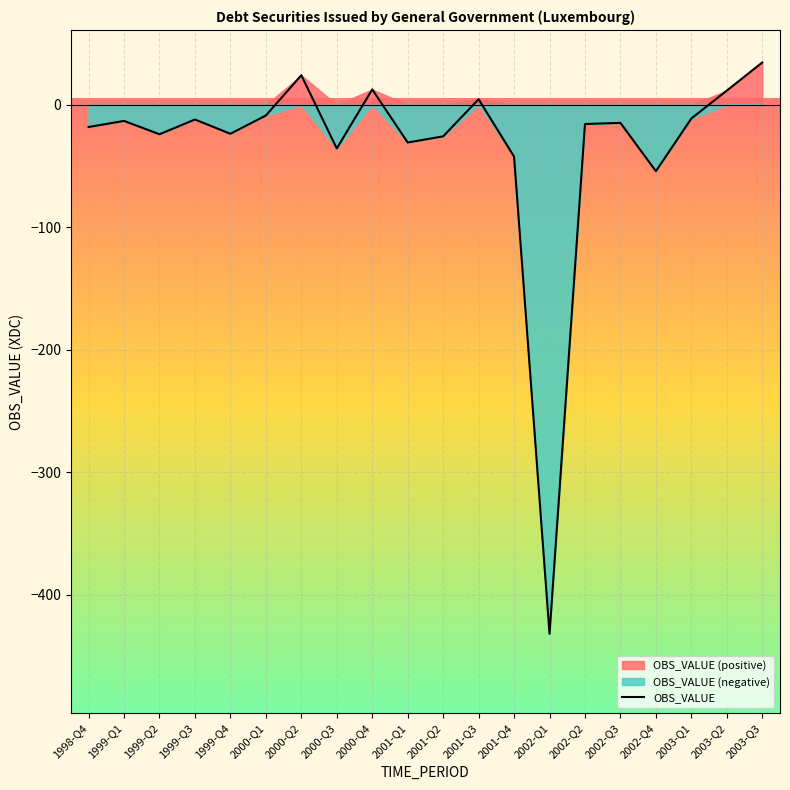

At which category does the chart reach its peak across all series?

2003-Q3